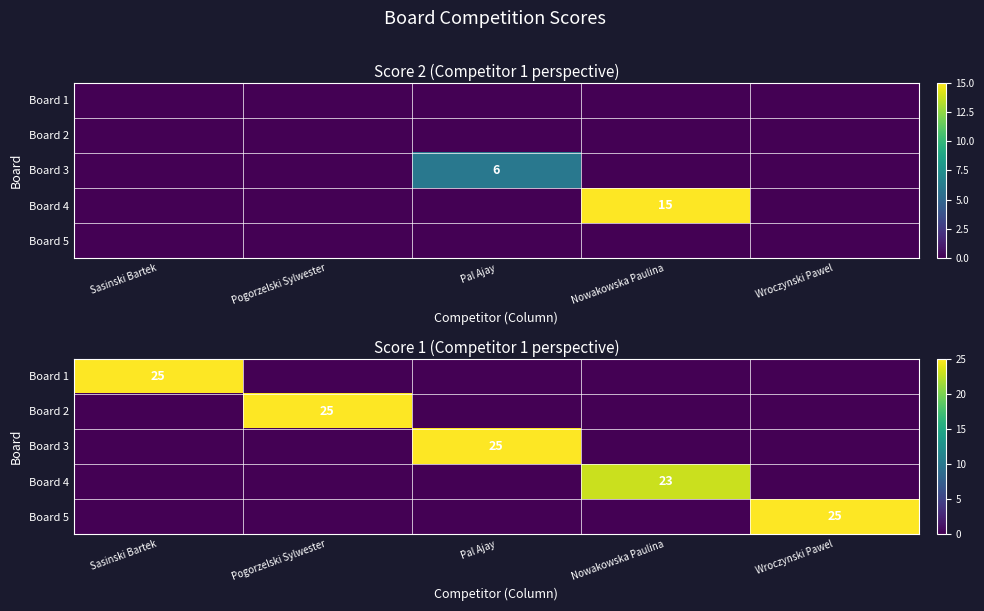

The value of Board 2 at Pal Ajay is 0. True or false?

True